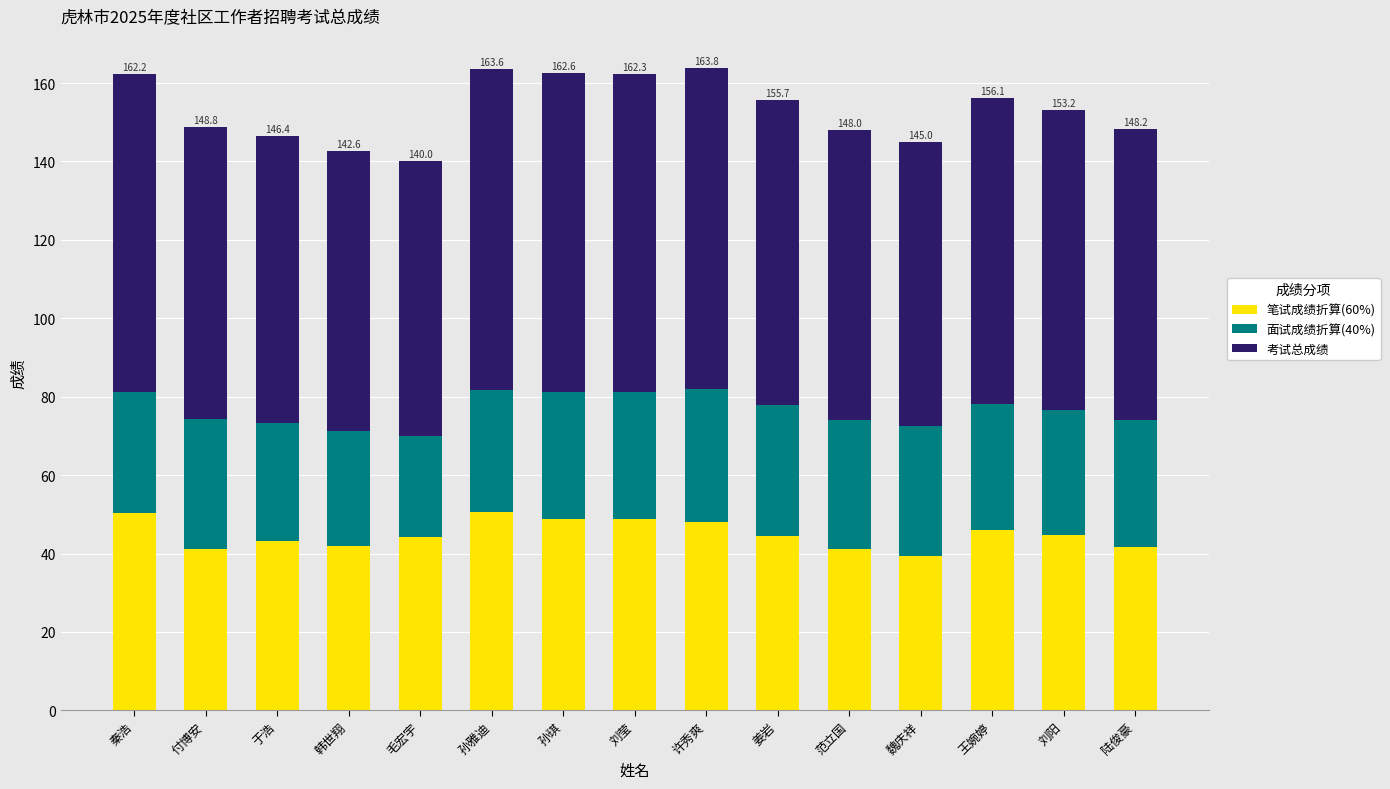

What is the difference between the 笔试成绩折算(60%) values at 于浩 and 刘莹?

5.7